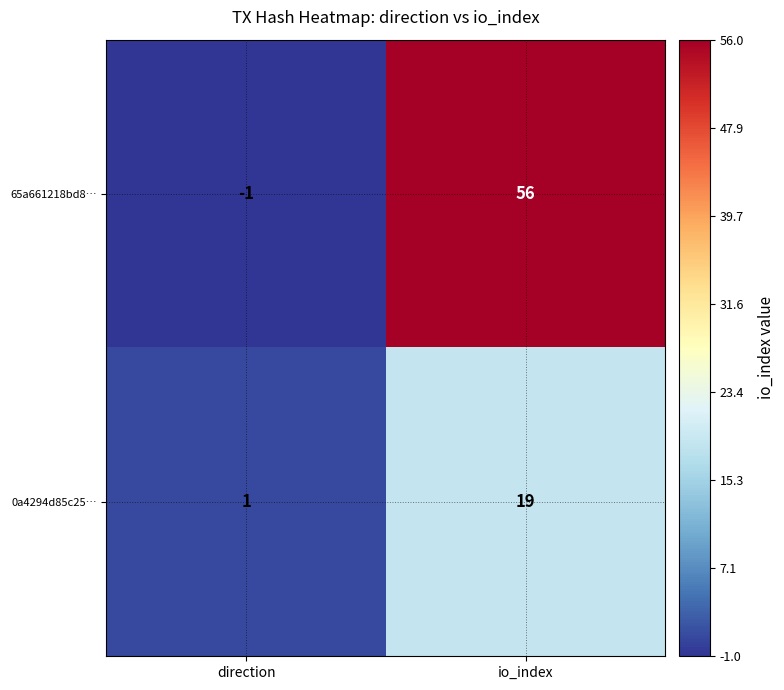

Where is 65a661218bd8… nearest to the value 27?

direction